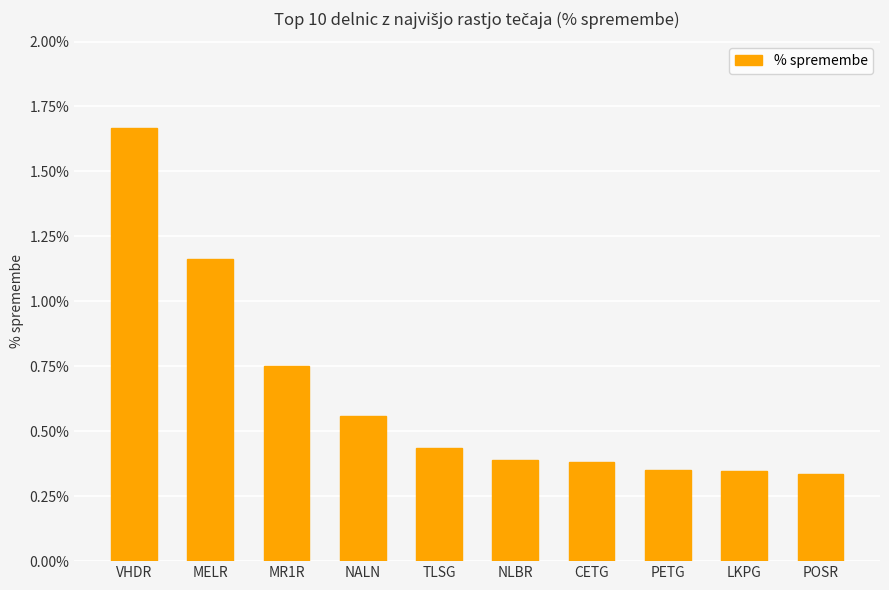

The value at MR1R is 0.3. True or false?

False